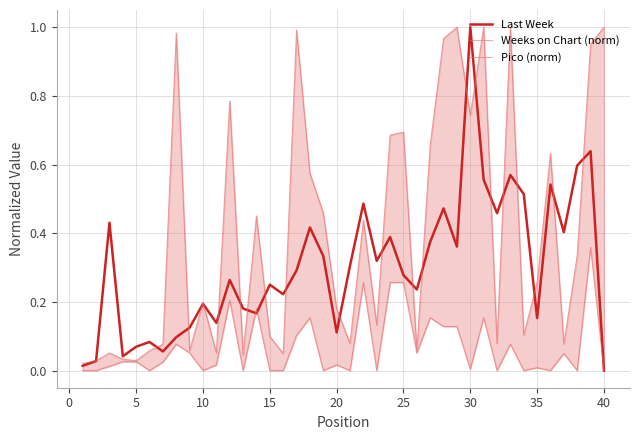

What are all the series names shown in the legend?

Last Week, Weeks on Chart (norm), Pico (norm)